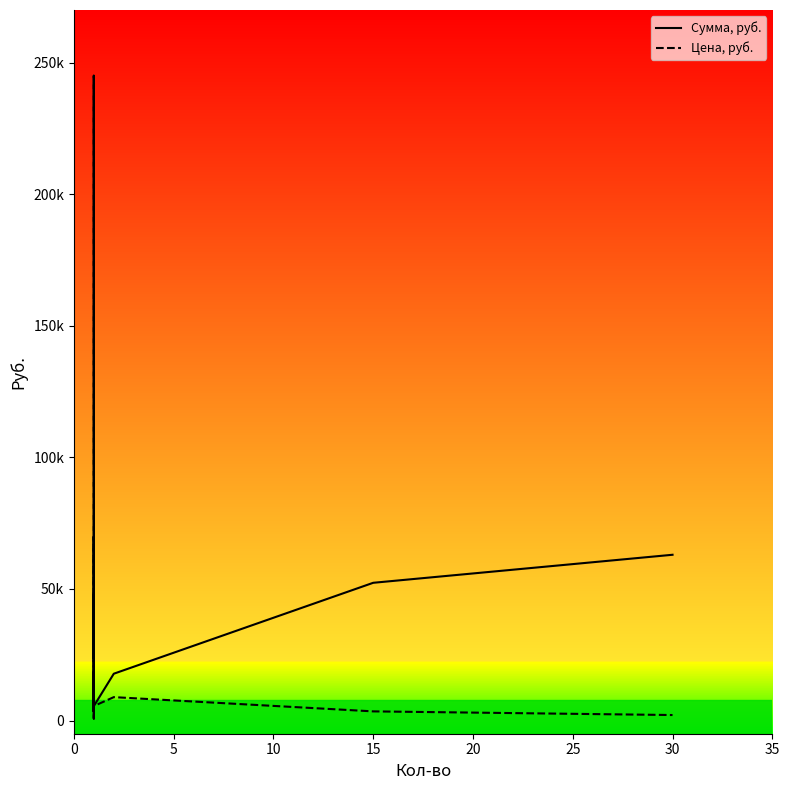

True or false: Цена, руб. and Сумма, руб. intersect in this chart.

False